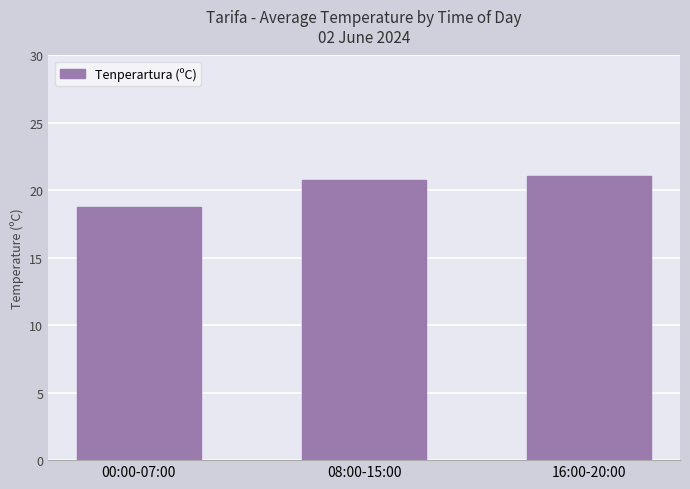

Reading right to left, extract all data points from this chart.

21.1	20.8	18.8